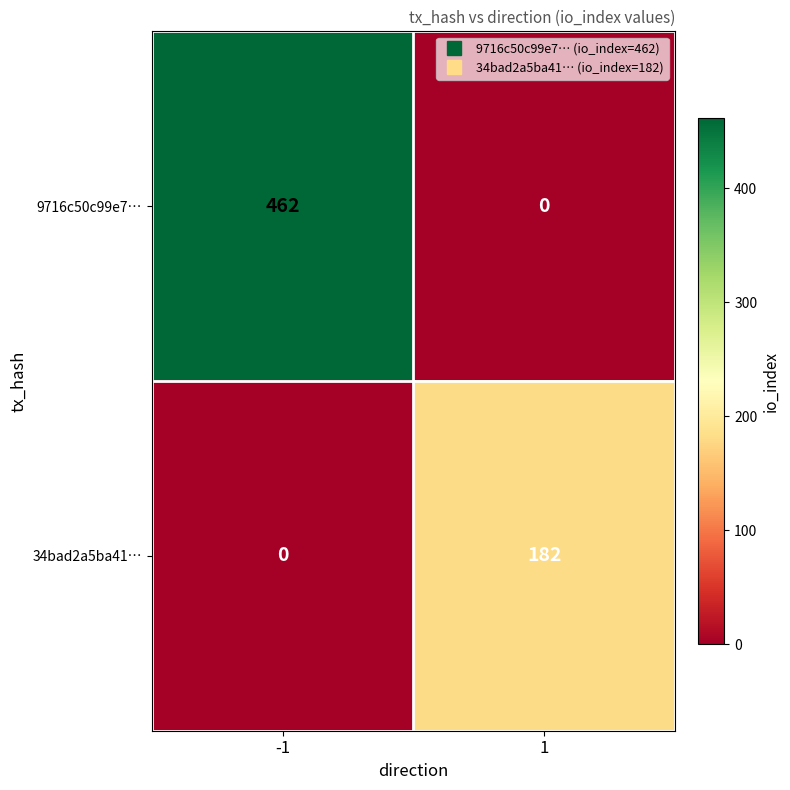

How many series are shown in this chart?

2